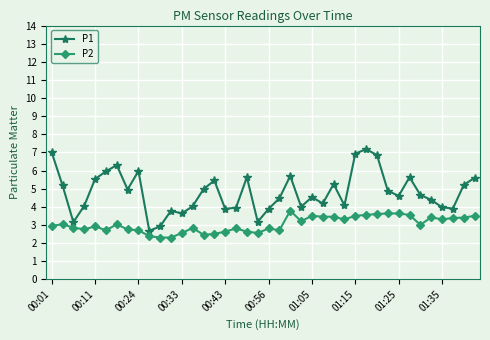

List the series in order of their peak value, highest first.

P1, P2